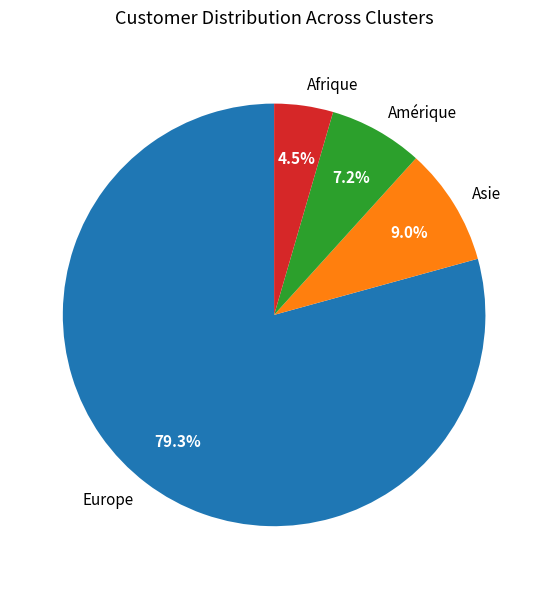

Combined, what portion of the pie is Amérique and Asie?

16.2%